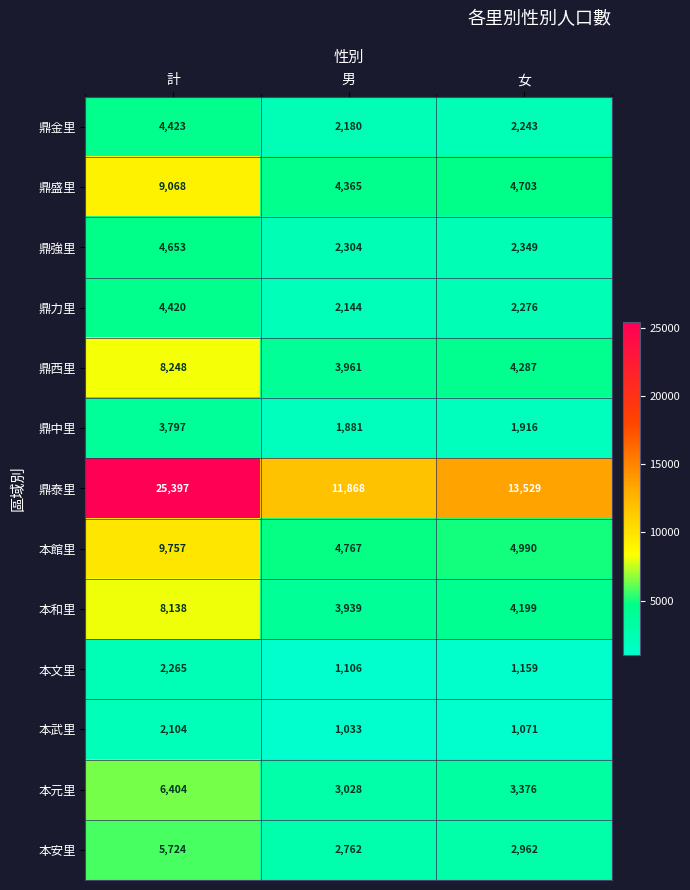

True or false: 鼎泰里 has a value of 3888 at 男.

False